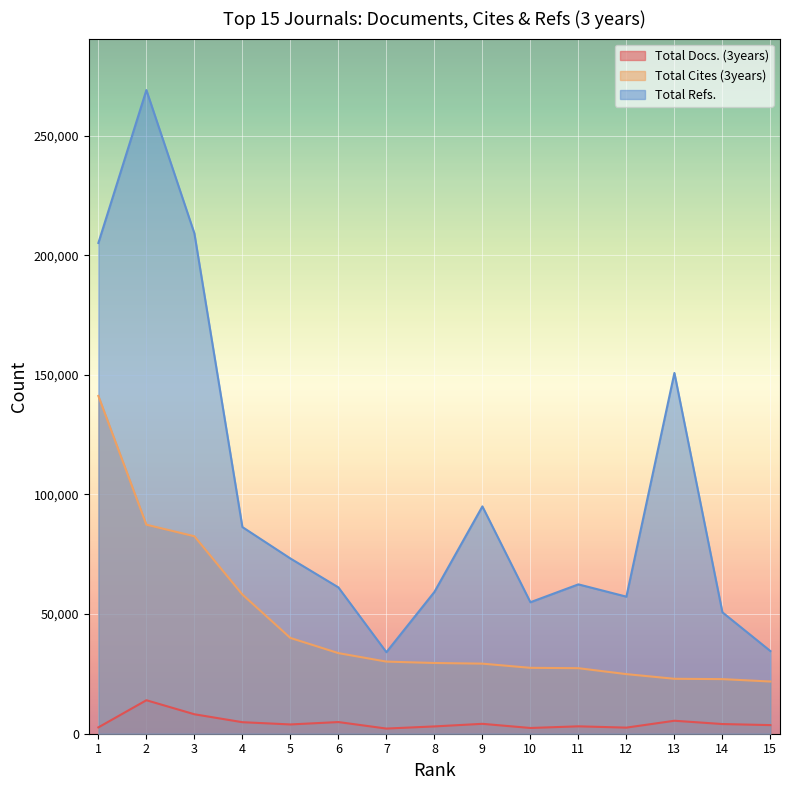

What is the total value across all series at 8?

91870